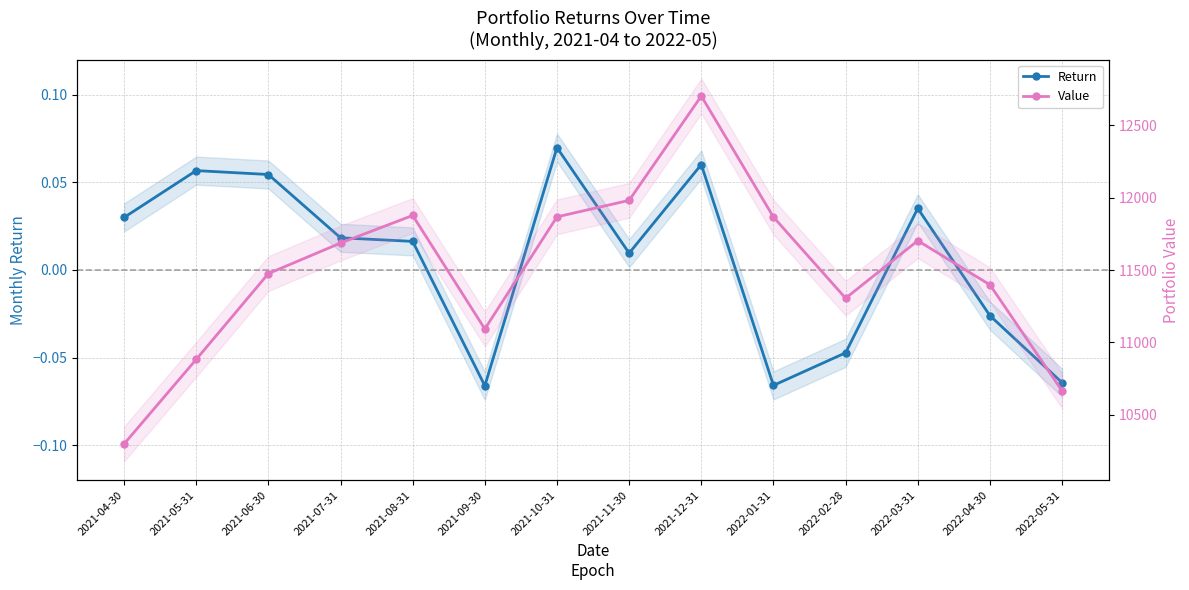

Reading left to right, extract all data points from this chart.

Return: 2021-04-30=0.0	2021-05-31=0.1	2021-06-30=0.1	2021-07-31=0.0	2021-08-31=0.0	2021-09-30=-0.1	2021-10-31=0.1	2021-11-30=0.0	2021-12-31=0.1	2022-01-31=-0.1	2022-02-28=-0.0	2022-03-31=0.0	2022-04-30=-0.0	2022-05-31=-0.1
Value: 2021-04-30=10299.4	2021-05-31=10883.1	2021-06-30=11475.6	2021-07-31=11686.4	2021-08-31=11877.0	2021-09-30=11093.3	2021-10-31=11867.3	2021-11-30=11981.1	2021-12-31=12701.3	2022-01-31=11865.7	2022-02-28=11305.6	2022-03-31=11702.7	2022-04-30=11398.2	2022-05-31=10666.4